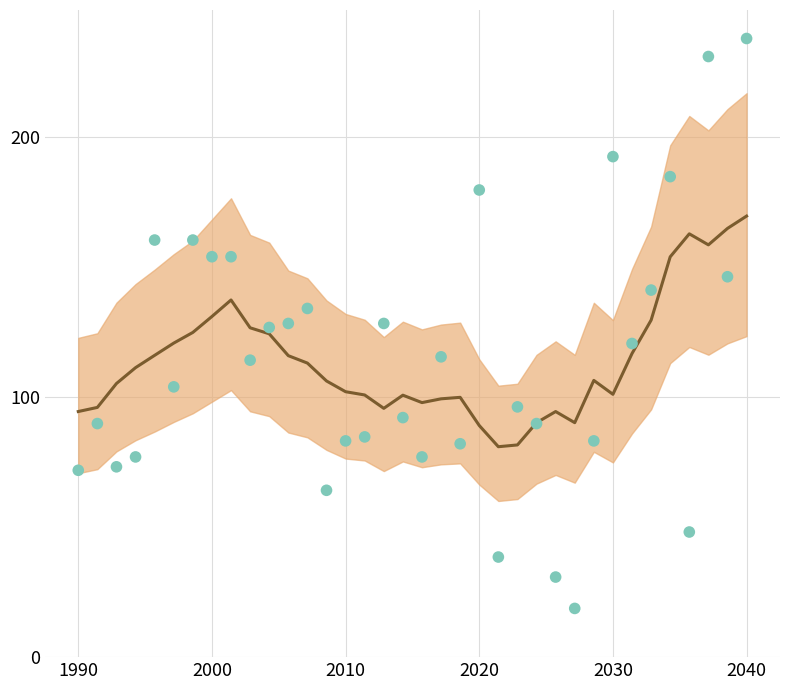

Which series has the widest spread of Y values?

Observed Rate